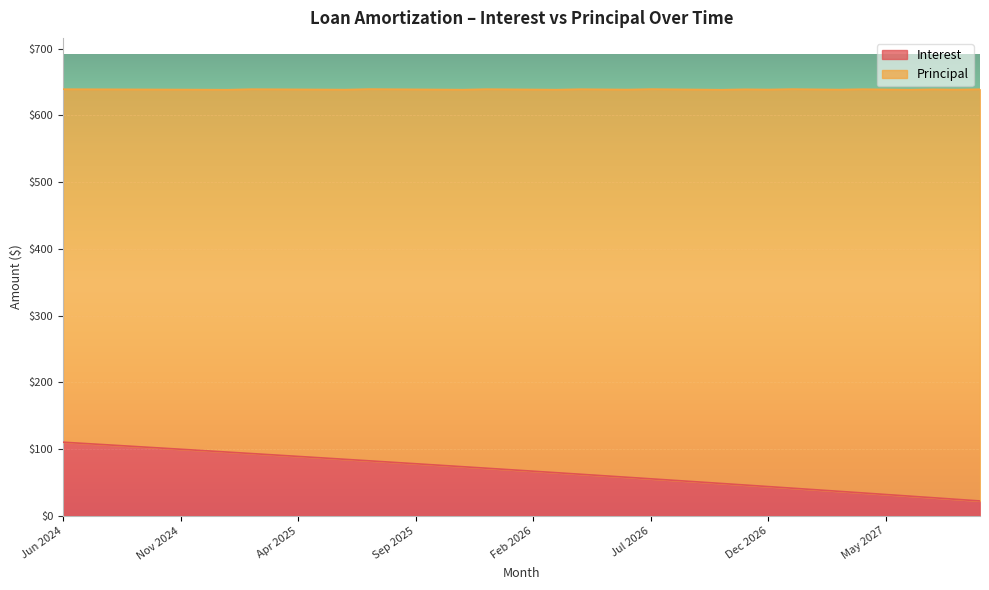

Count the number of categories in the chart.

40